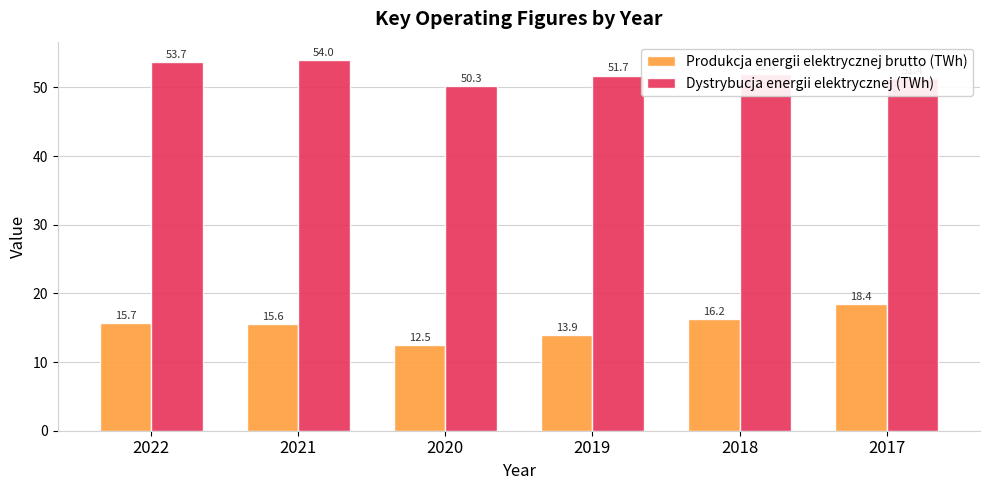

What is the lowest value of the Produkcja energii elektrycznej brutto (TWh) series?

12.5